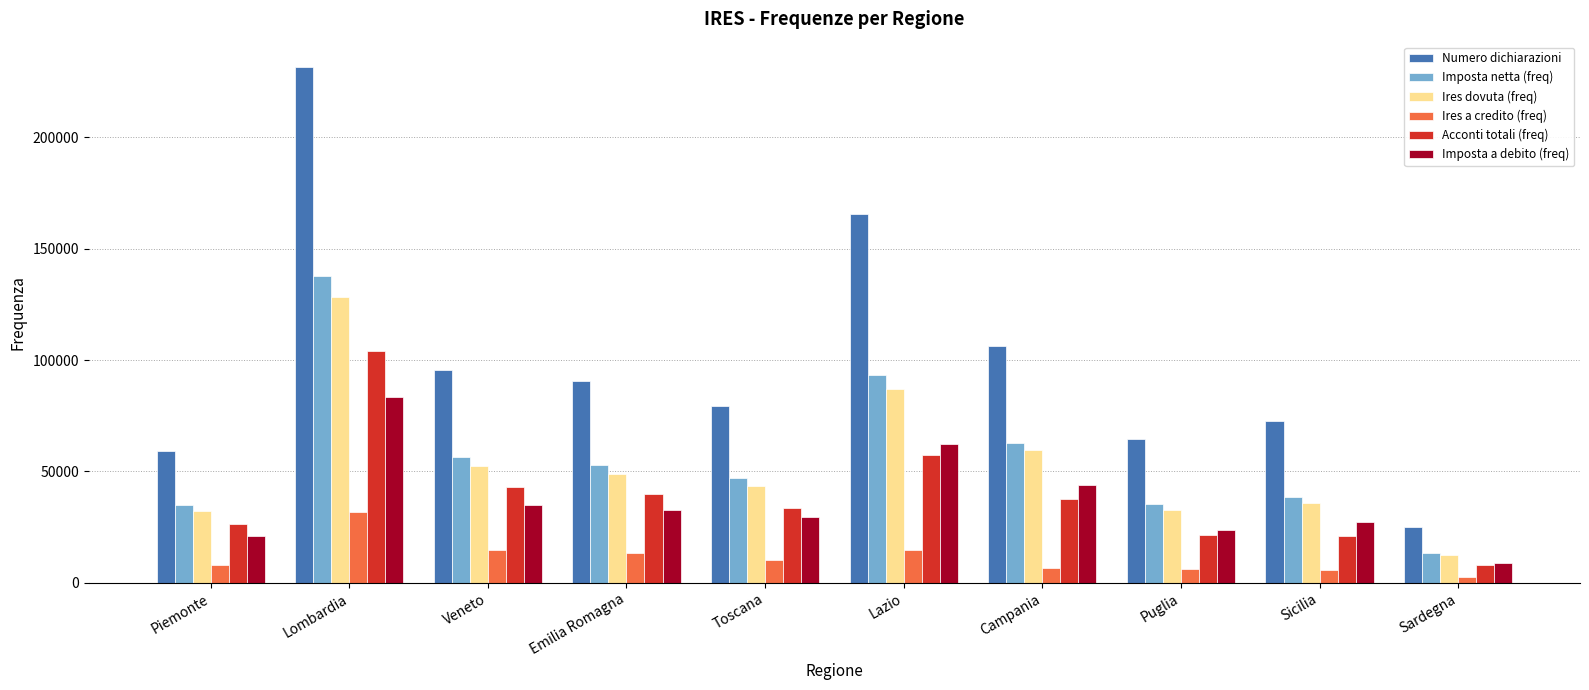

Does the chart contain stacked bars?

No